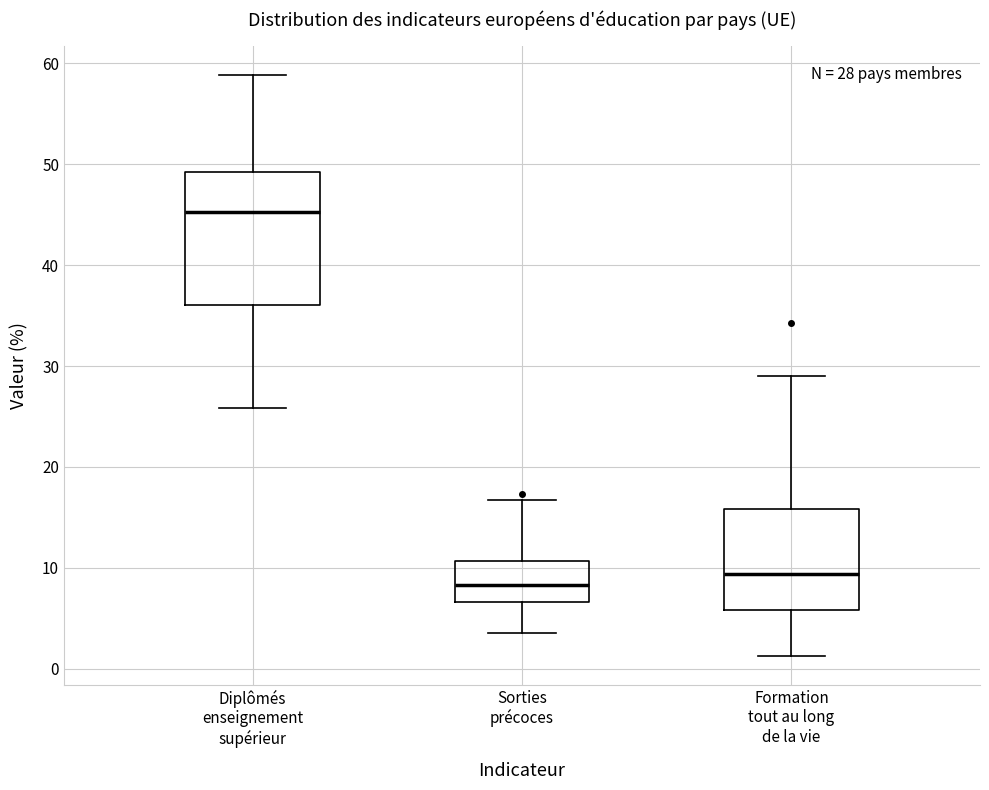

Comparing the boxes themselves (not the whiskers), which one is the tallest?

Diplômés enseignement supérieur